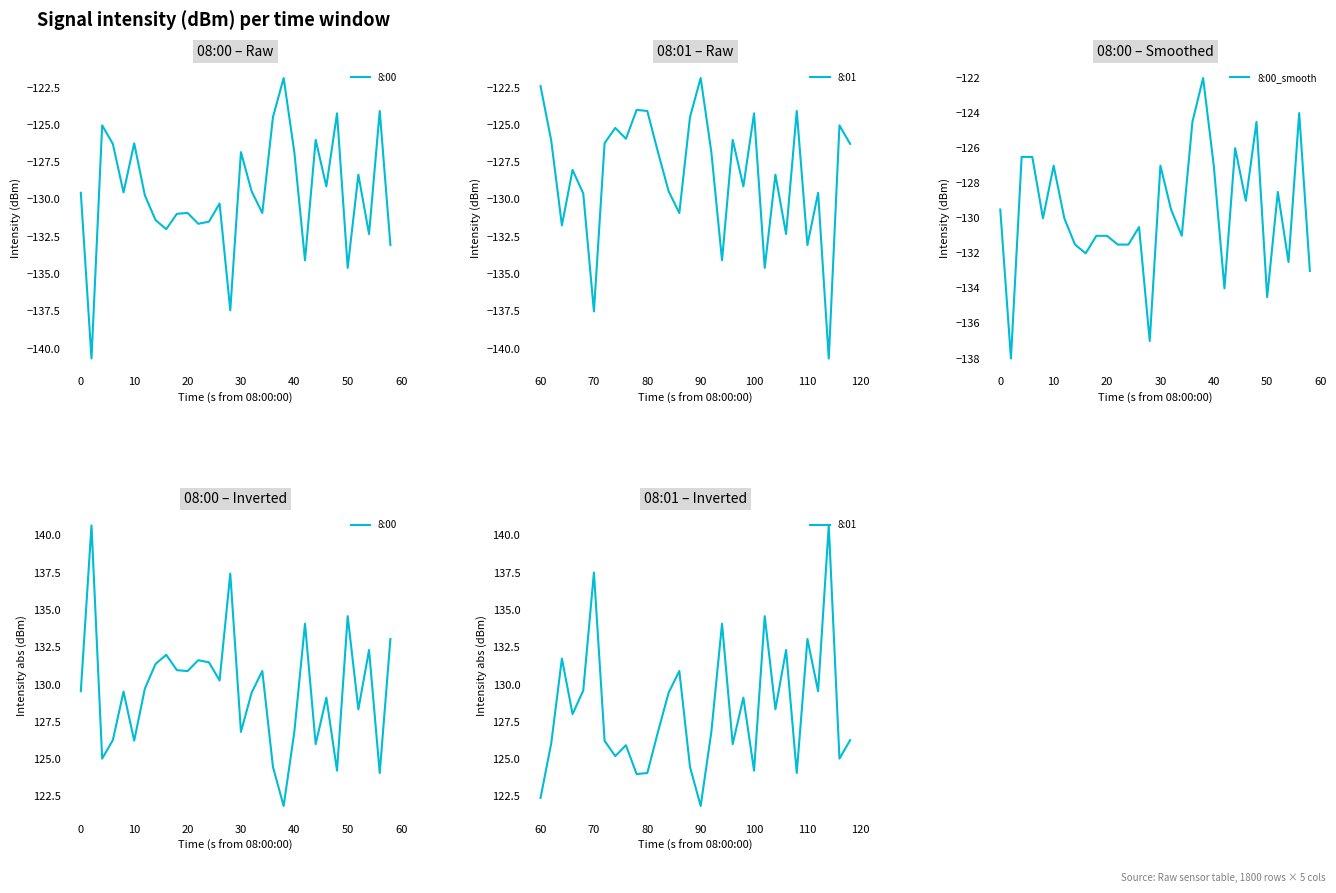

Rank the series by their maximum value, from highest to lowest.

8:00, 8:01, 8:00_smooth